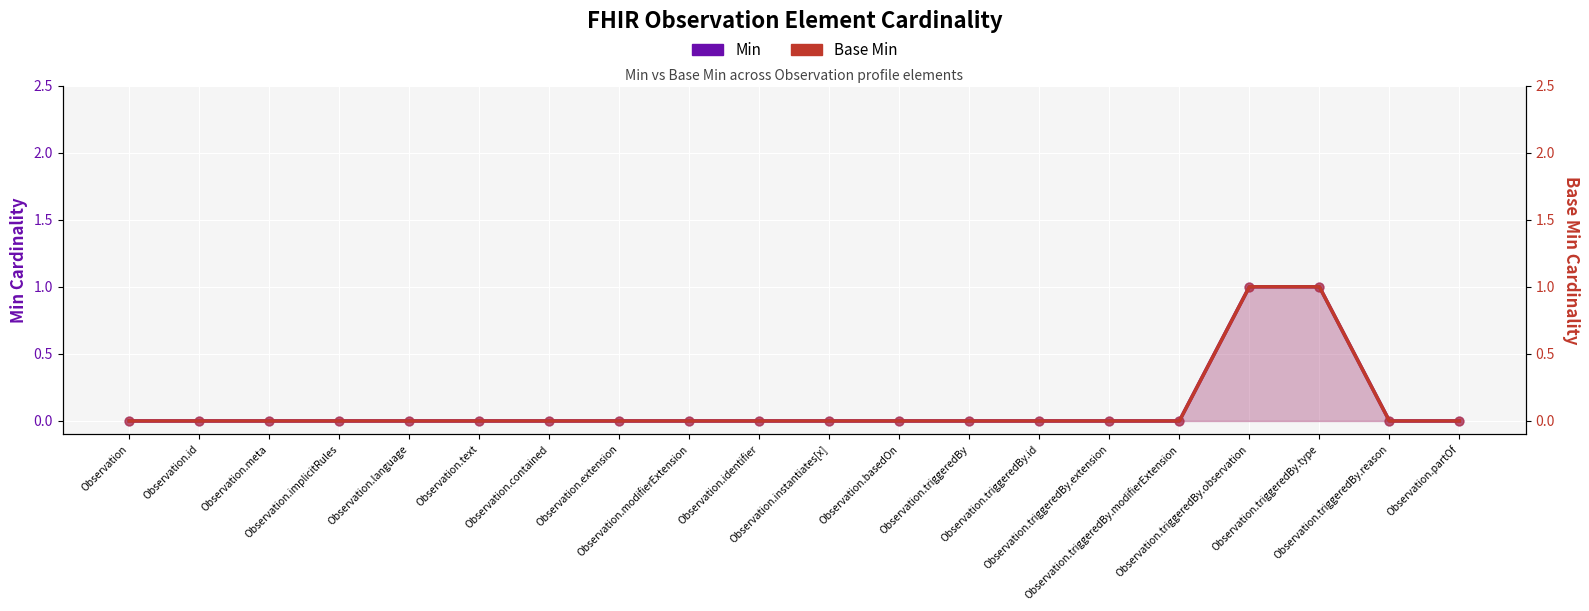

Which series reaches the maximum Y coordinate?

Min